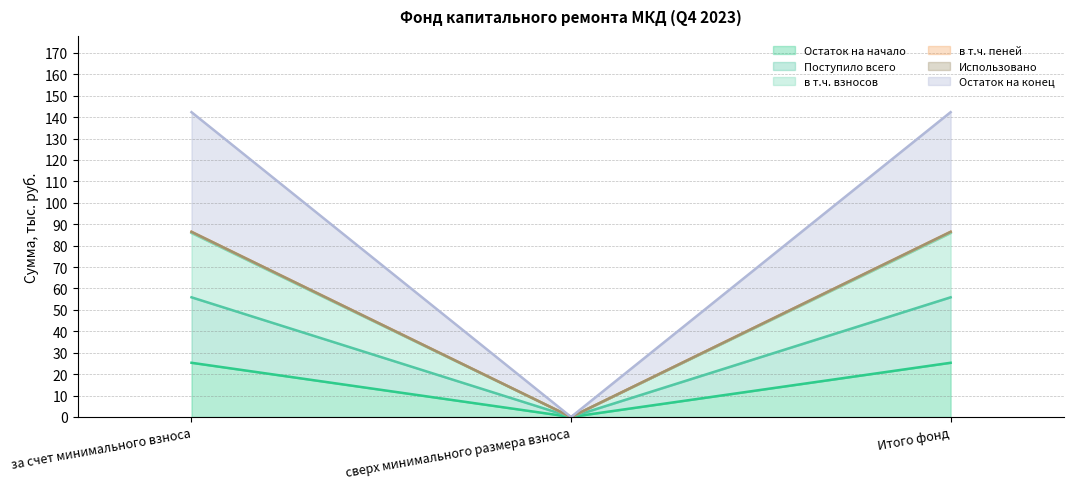

Is the value of в т.ч. пеней at сверх минимального размера взноса greater than the value of в т.ч. взносов at сверх минимального размера взноса?

No